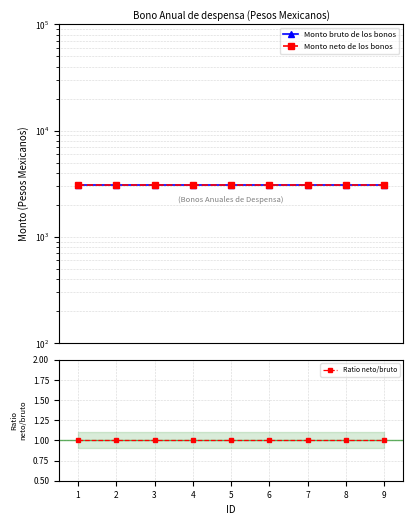

What is the average value of the Ratio neto/bruto series?

1